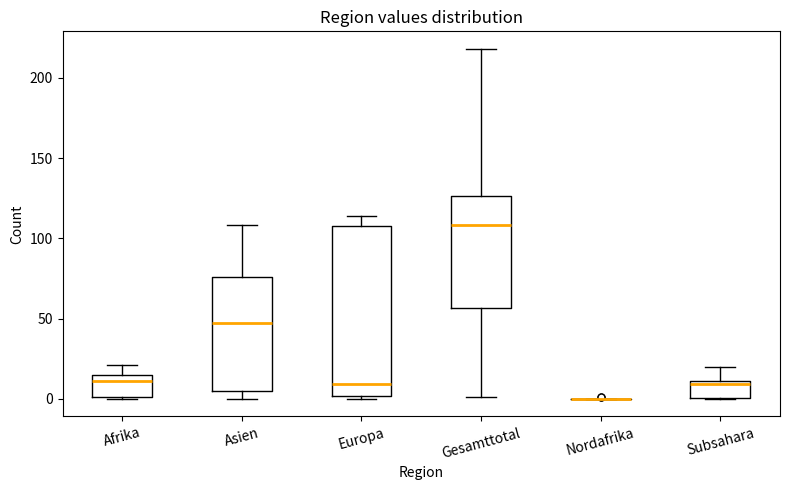

Which box is the tallest, from its lower edge to its upper edge?

Europa